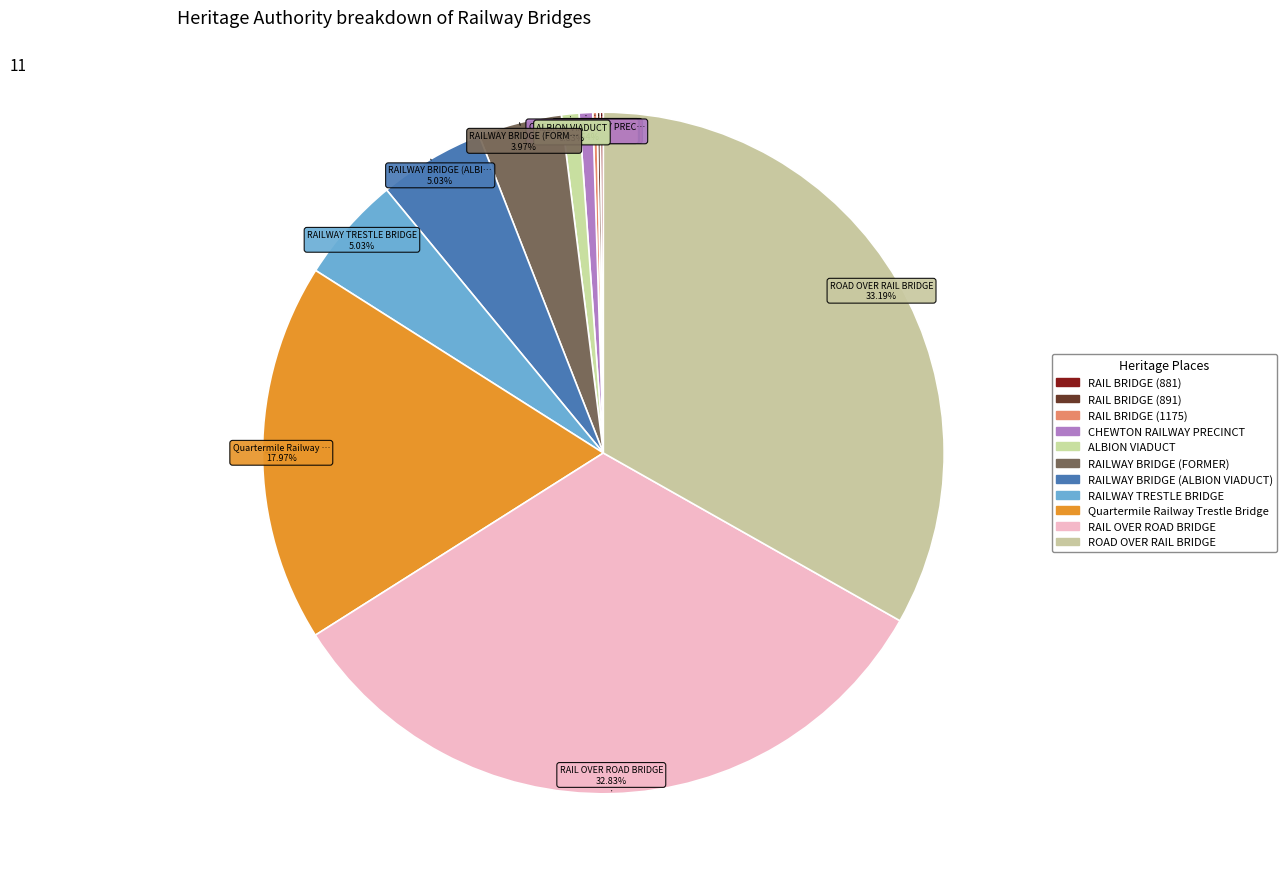

To the nearest percent, what percentage of the pie is ALBION VIADUCT?

1%